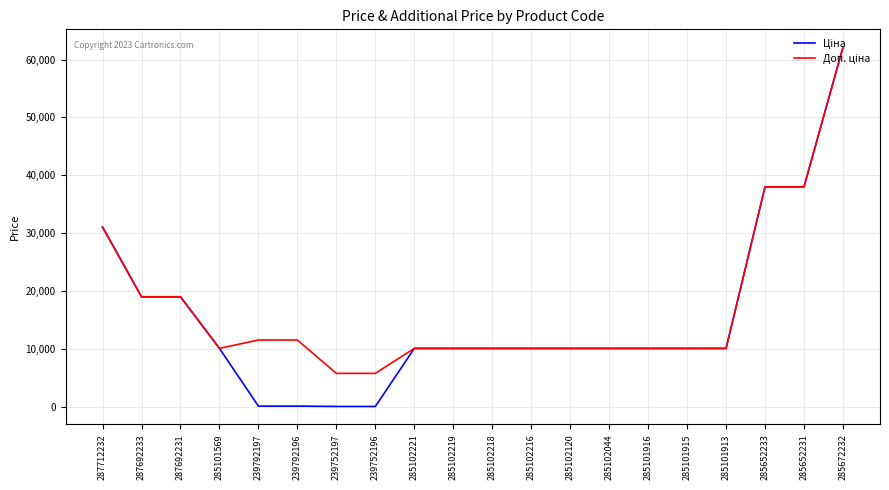

At which category is the sum across all series the highest?

285672232